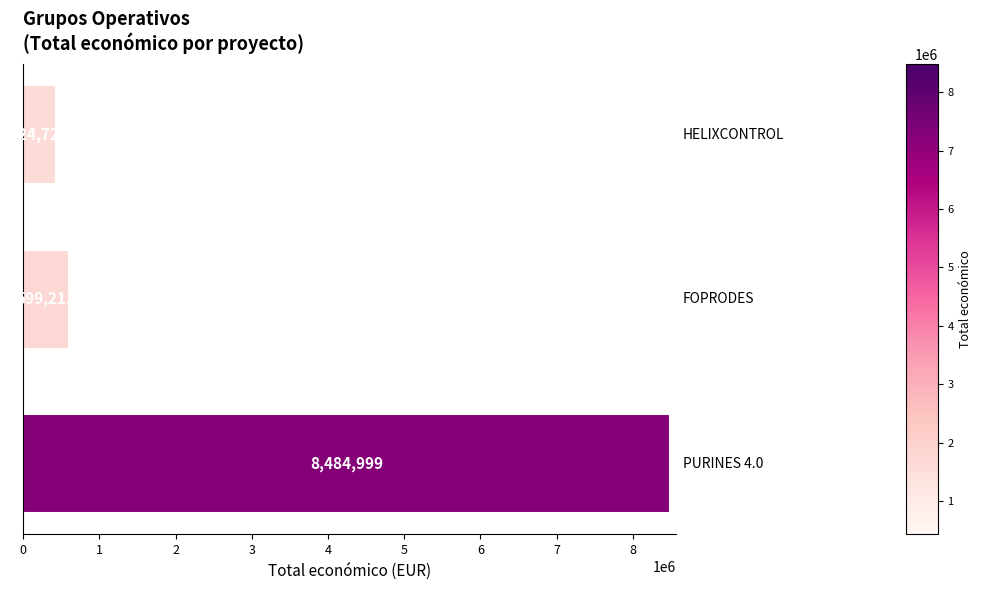

What is the minimum value shown in the chart?

424720